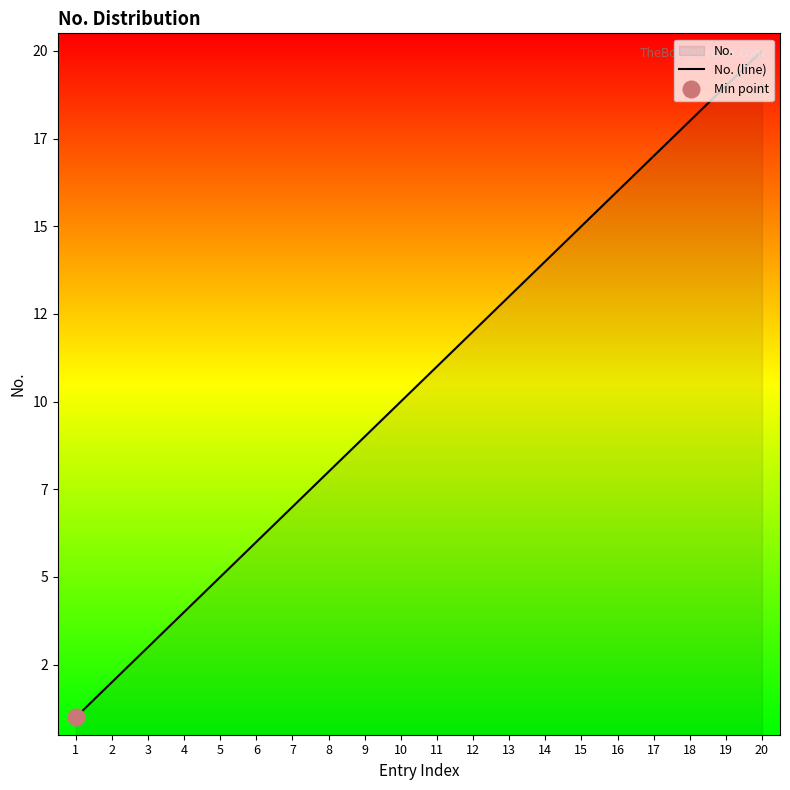

What is the change in value from 3 to 6?

+3